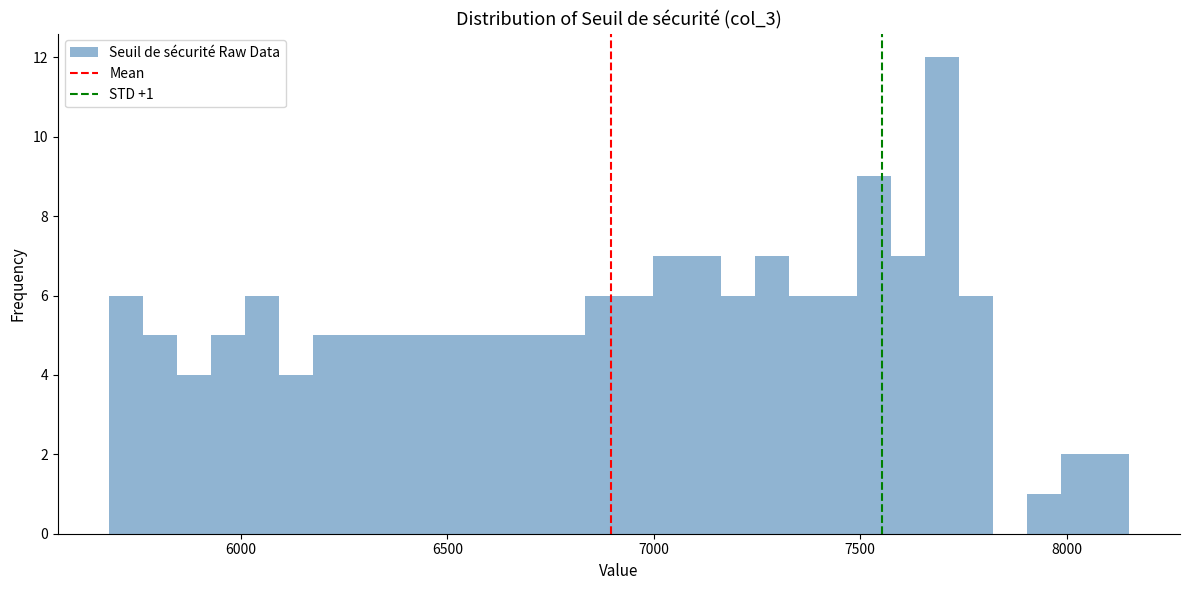

Around what value on the x-axis is the tallest bar? Give the approximate position of its centre, as read against the axis.

7700